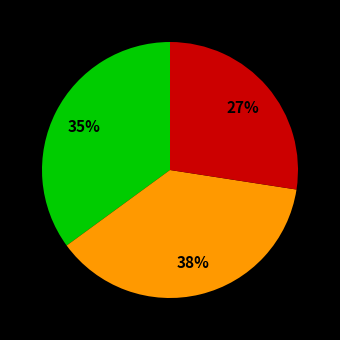

Does any single category account for the majority?

No